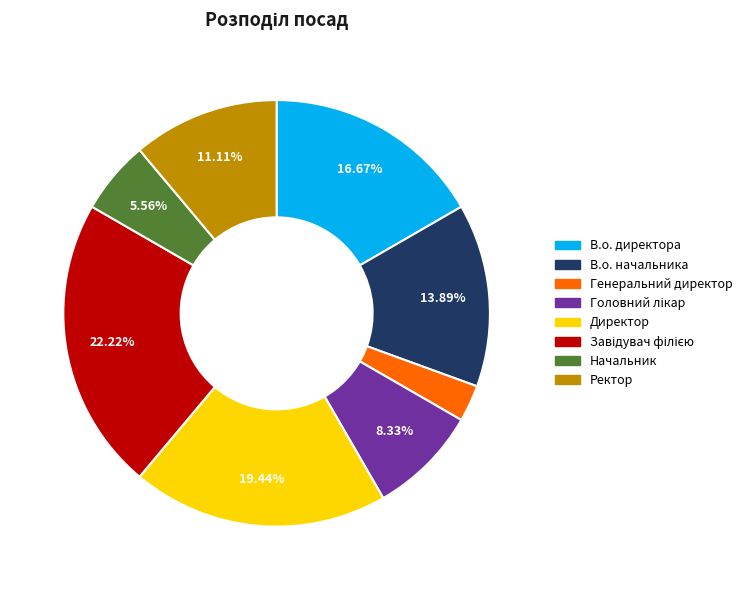

What is the smallest slice in the pie chart?

Генеральний директор